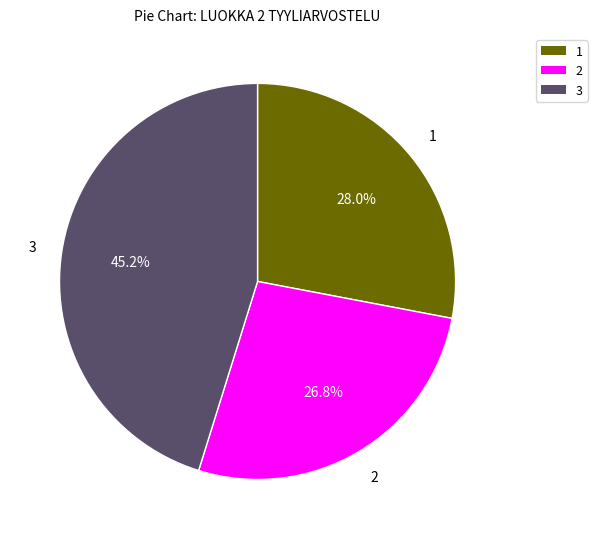

Is there any slice that represents more than half of the pie?

No